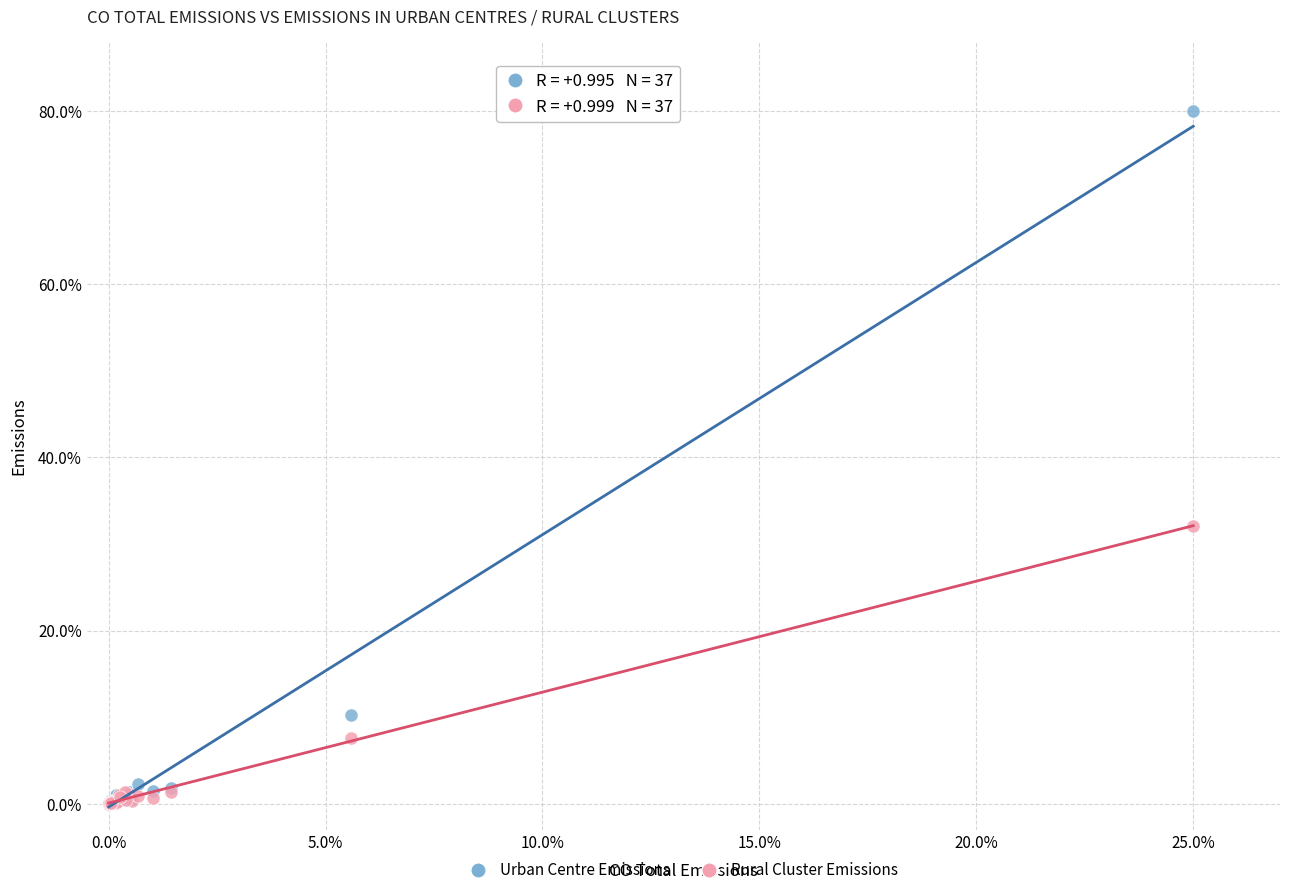

In the Rural Cluster Emissions series, what Y value is closest to 16?

7.6